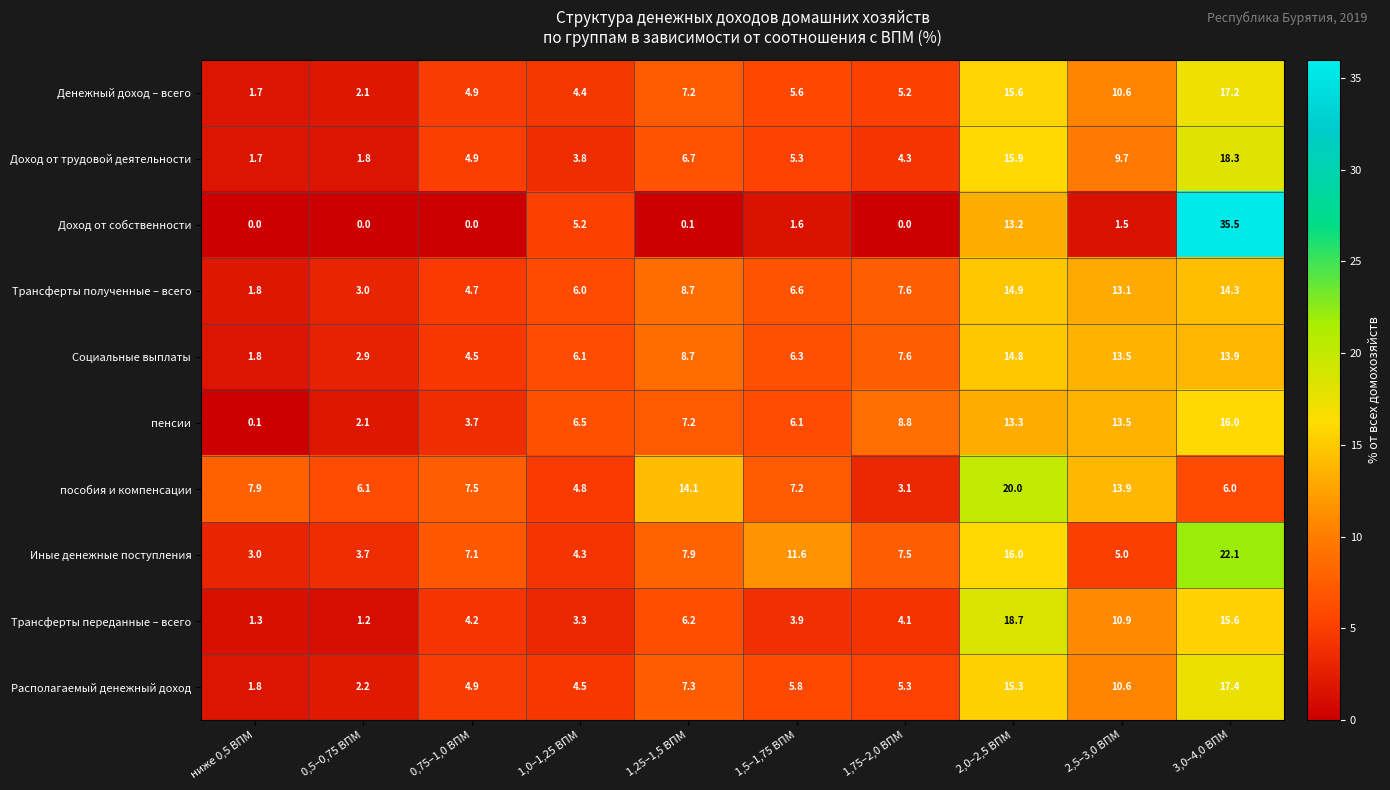

What is the difference between the highest and lowest values at 1,75–2,0 ВПМ?

8.8